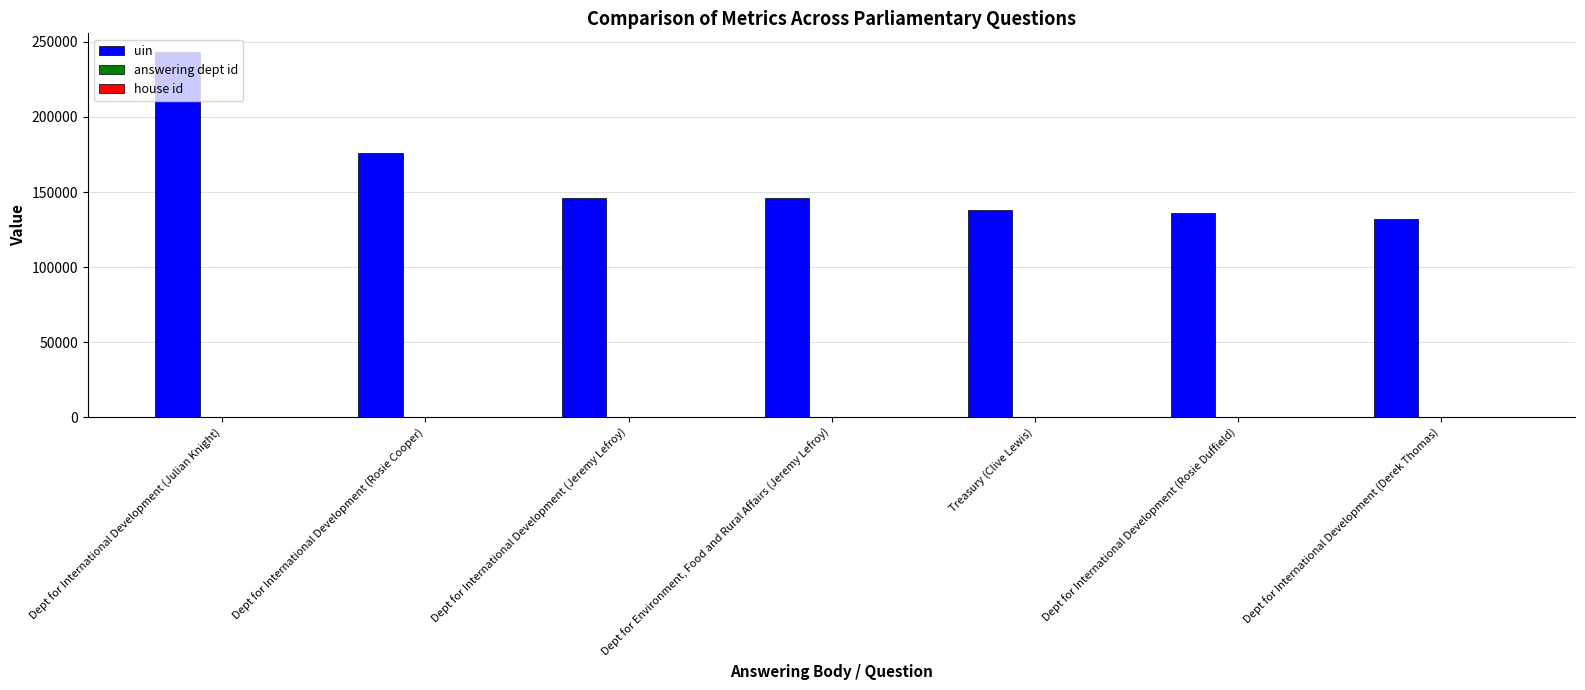

The uin series shows 79608 at Dept for International Development (Rosie Duffield). True or false?

False